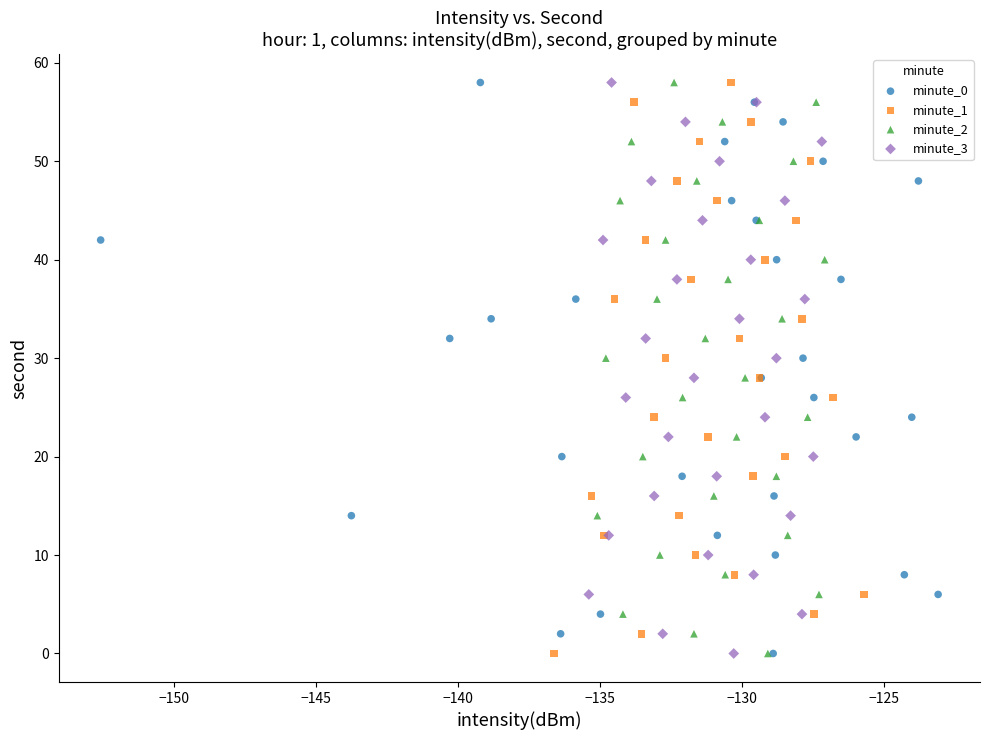

What are all the series names shown in the legend?

minute_0, minute_1, minute_2, minute_3